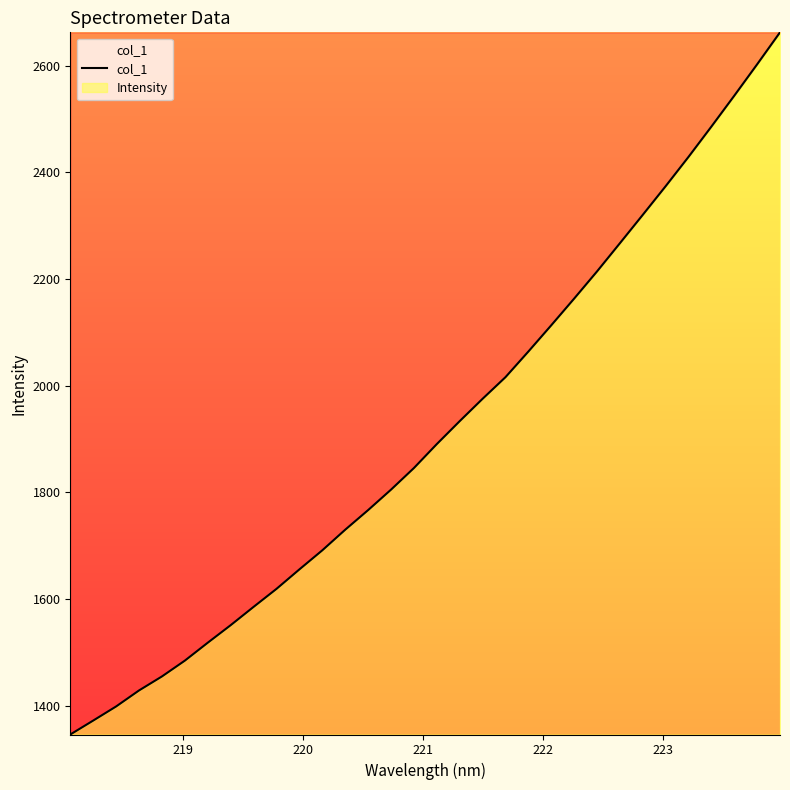

How many lines are shown in the chart?

1